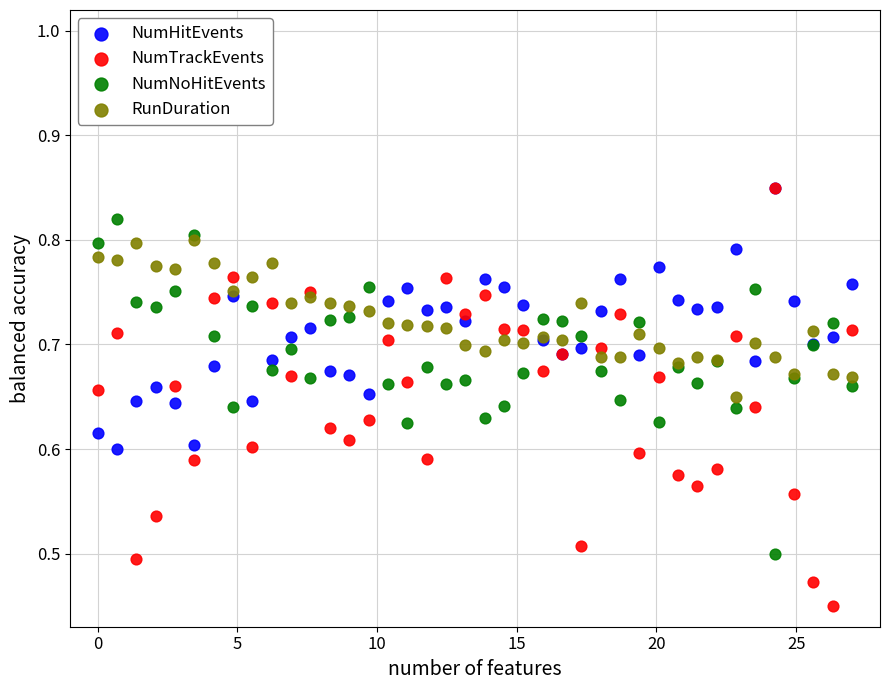

Which series reaches the minimum Y coordinate?

NumTrackEvents